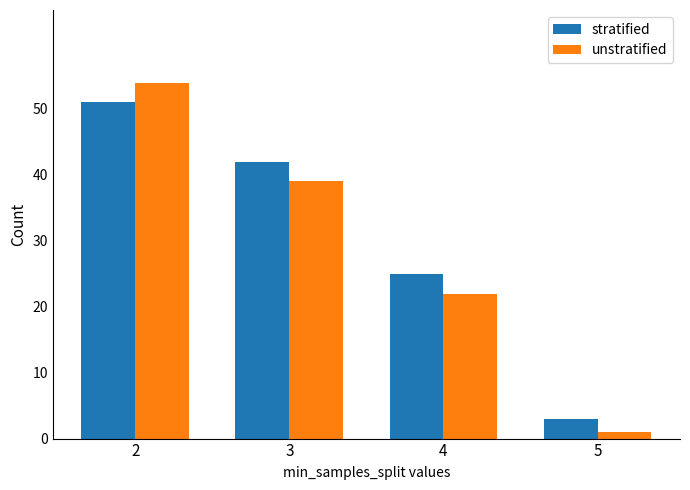

What is the difference between the maximum and minimum values in the unstratified series?

53